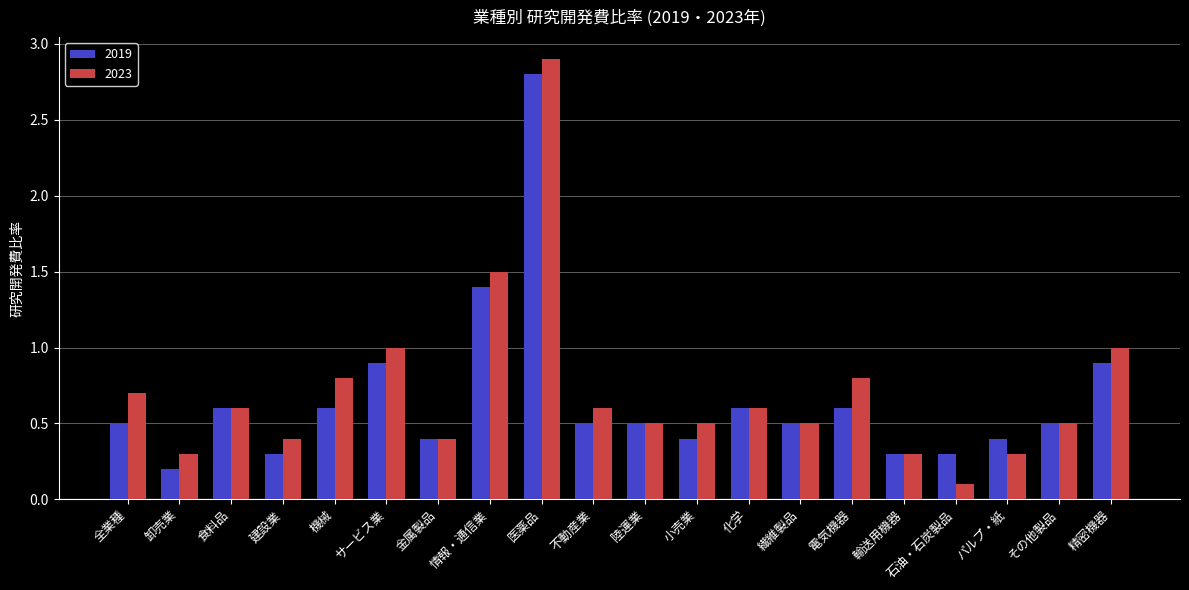

How many groups of bars are there?

20